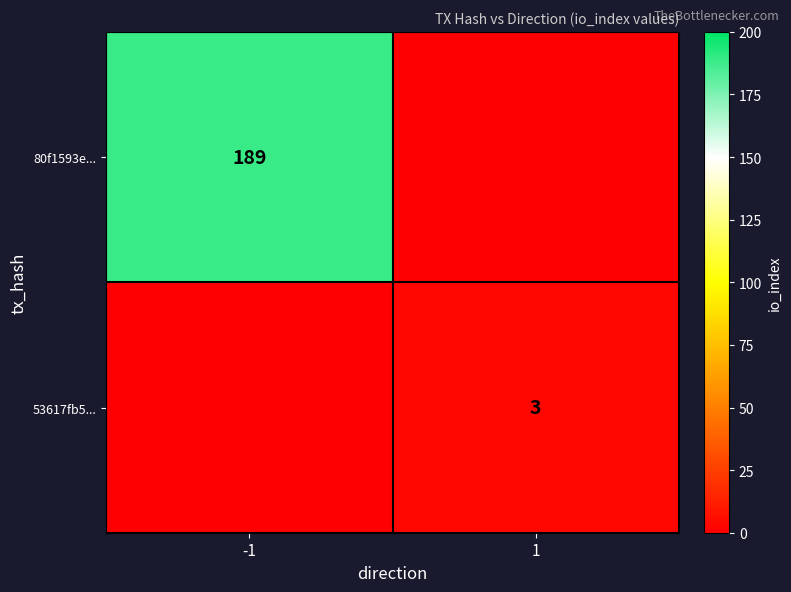

The 53617fb5... series shows 5 at 1. True or false?

False